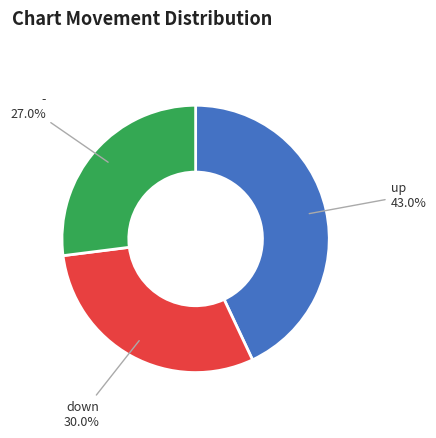

Combined, what portion of the pie is down and up?

73.0%